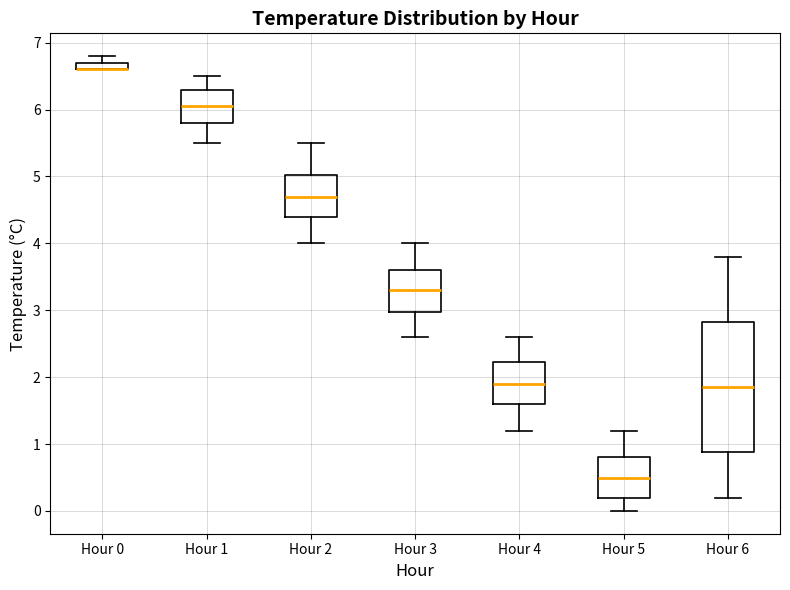

Where does the median line of the box for Hour 2 sit on the y-axis? The values are not printed on the chart, so give them approximately, as read against the axis.

4.7